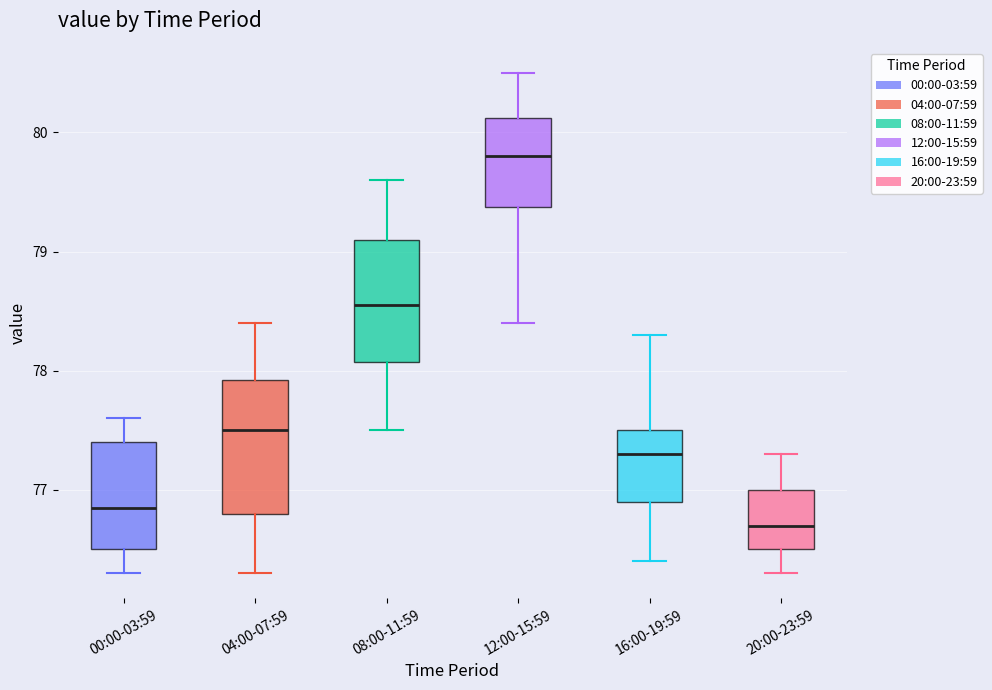

Where is the upper edge of the box for 16:00-19:59 on the y-axis? The values are not printed on the chart, so give them approximately, as read against the axis.

77.5